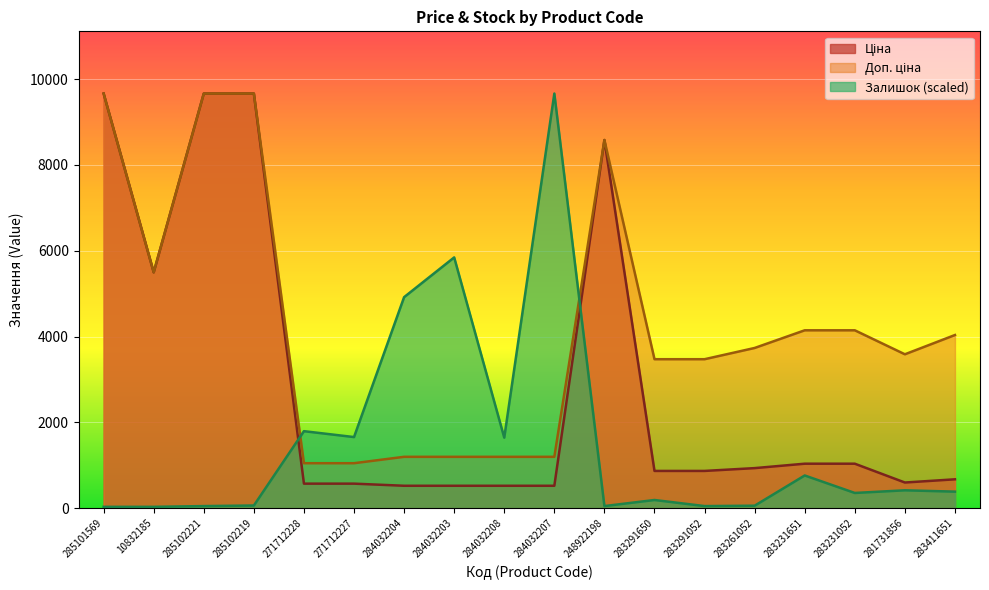

Reading left to right, transcribe all the data shown in this chart.

Ціна: 9664.7	5497.3	9664.7	9664.7	571.6	571.6	522.2	522.2	522.2	522.2	8581.1	868.0	868.0	933.5	1036.5	1036.5	597.8	672.7
Доп. ціна: 9664.7	5497.3	9664.7	9664.7	1048.0	1048.0	1197.0	1197.0	1197.0	1197.0	8581.1	3472.1	3472.1	3734.2	4145.9	4145.9	3586.7	4036.0
Залишок: 31.0	31.0	48.7	62.0	1794.7	1657.3	4918.7	5844.9	1644.0	9664.7	48.7	190.5	48.7	57.6	762.2	354.5	416.5	385.5